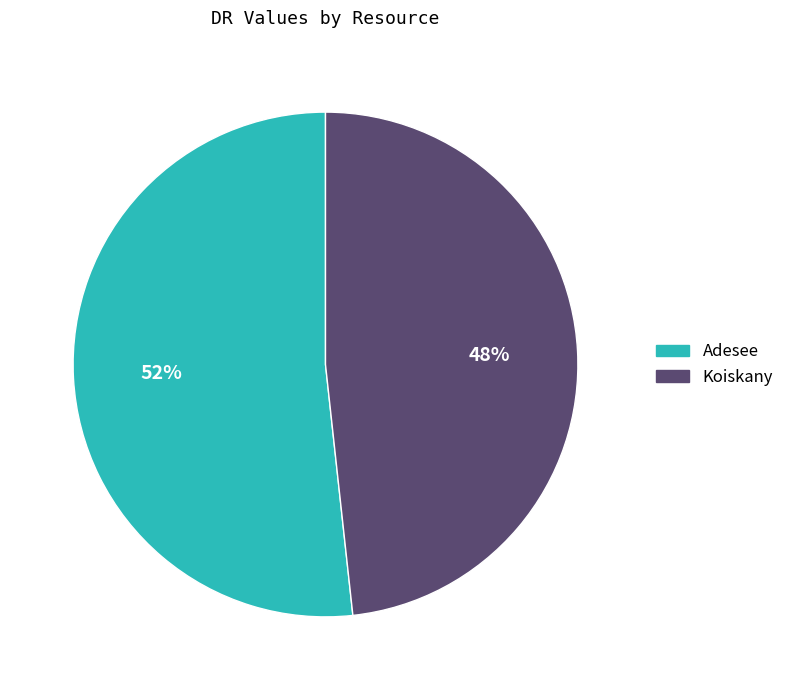

To the nearest percent, what percentage of the pie is Adesee?

52%